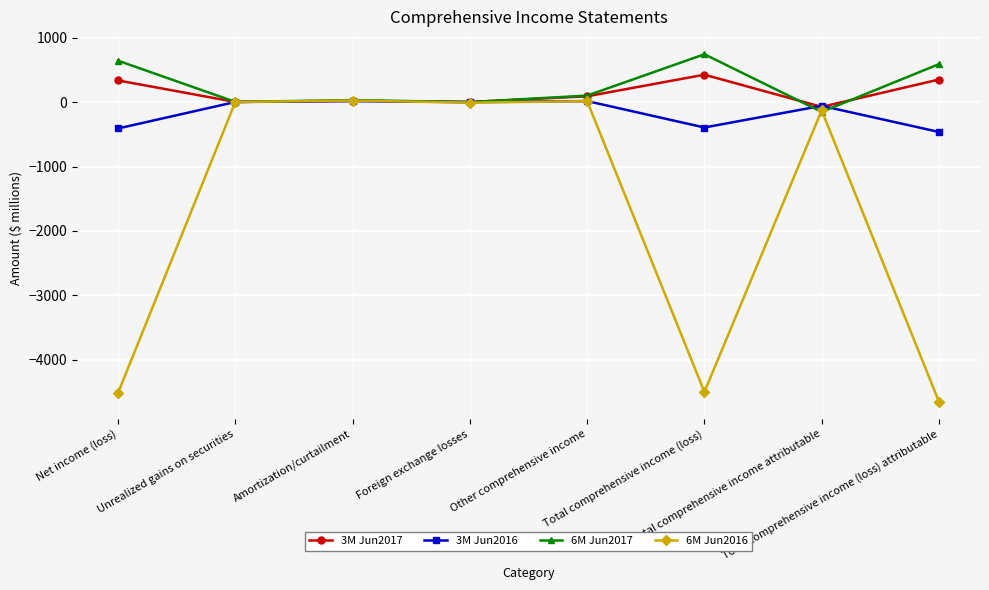

True or false: 3M Jun2017 has more than 0 points higher than both neighbors.

True